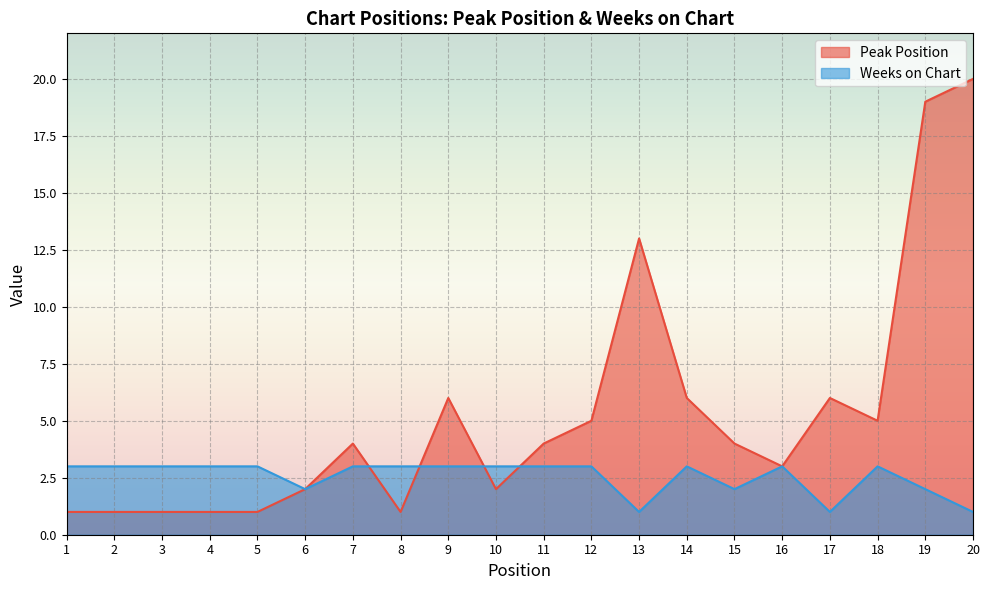

How many interior local valleys does the Weeks on Chart series have?

4